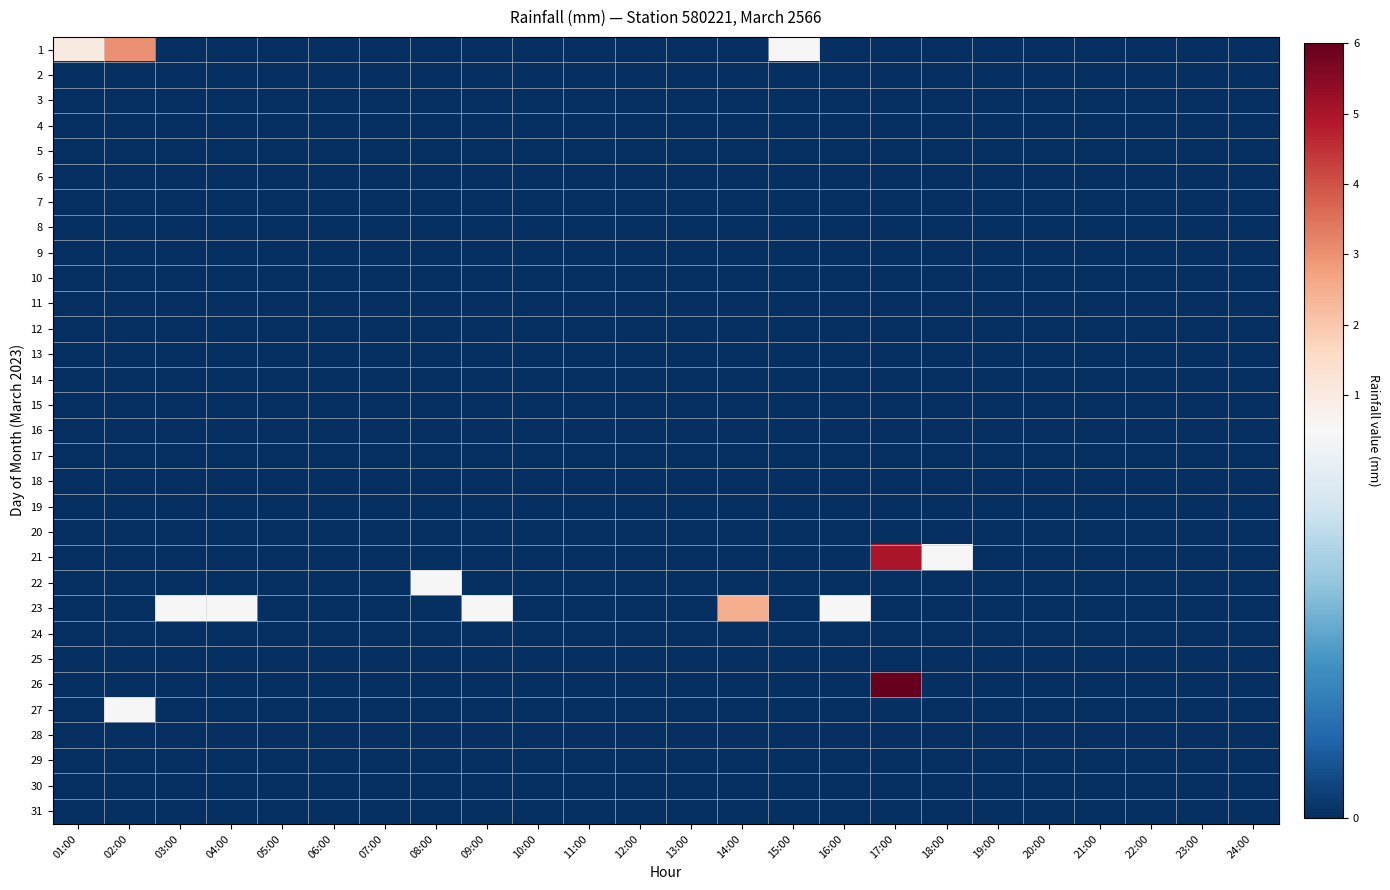

At 06:00, list the series in order from smallest to largest.

1, 2, 3, 4, 5, 6, 7, 8, 9, 10, 11, 12, 13, 14, 15, 16, 17, 18, 19, 20, 21, 22, 23, 24, 25, 26, 27, 28, 29, 30, 31